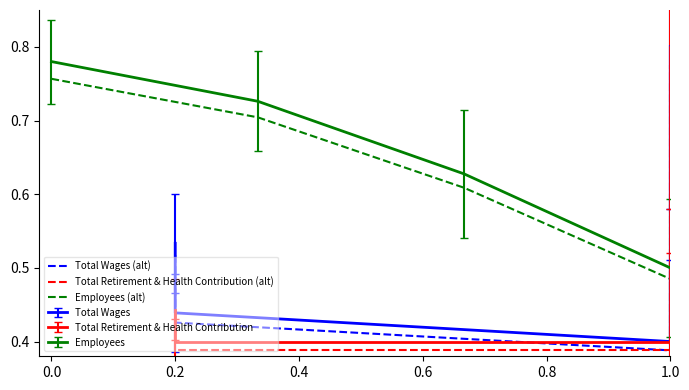

Where is Employees nearest to the value 0?

1.0